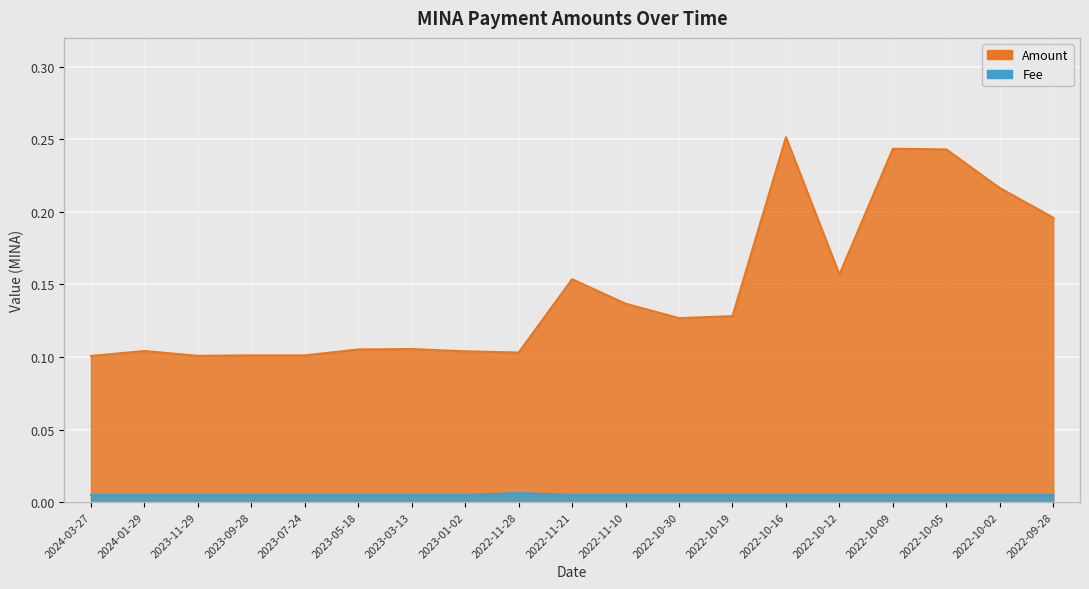

How many distinct data groups are displayed?

2